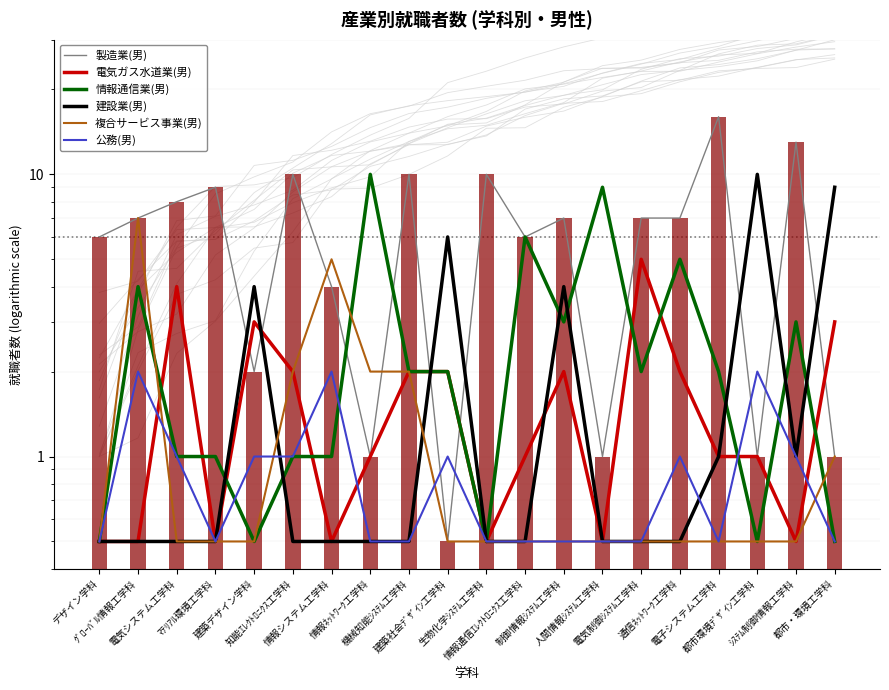

Read the 製造業(男) value at 電気システム工学科.

8.0